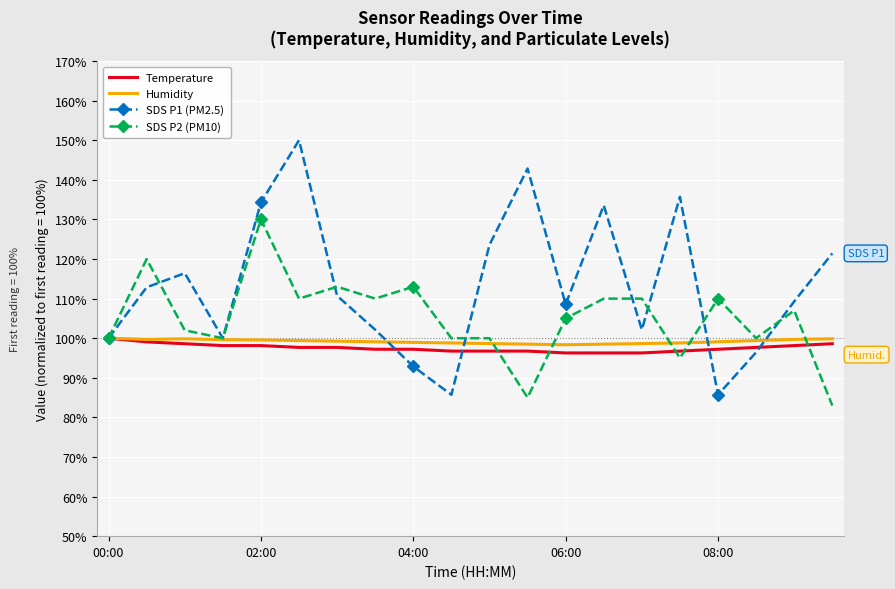

What is the minimum value shown in the chart?

83.0